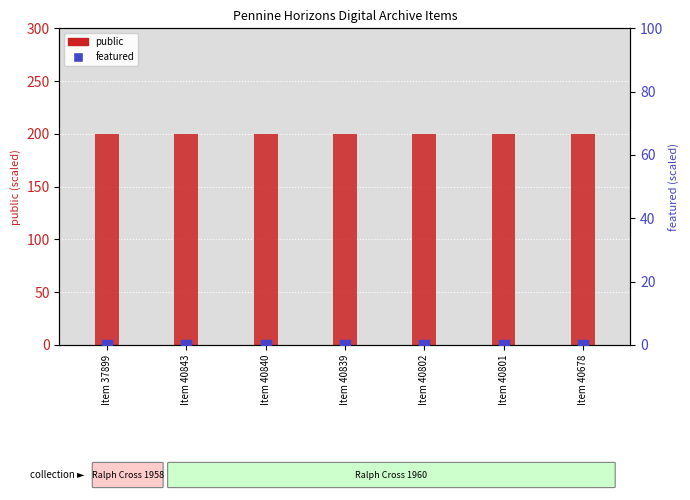

Which series reaches the minimum Y coordinate?

featured (×75)